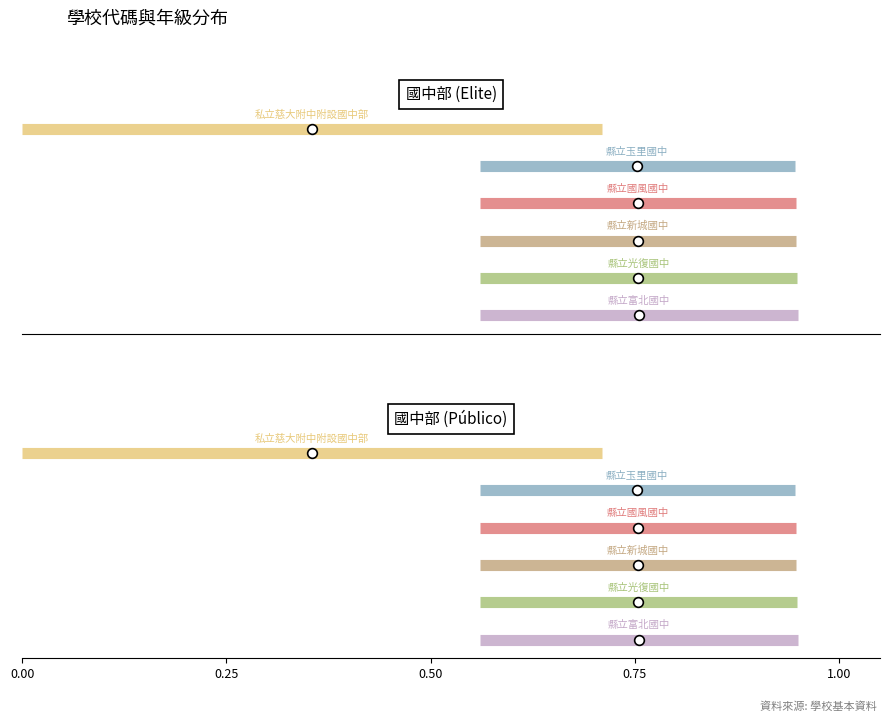

Which has a higher value, 0.25 or 0.00?

0.25